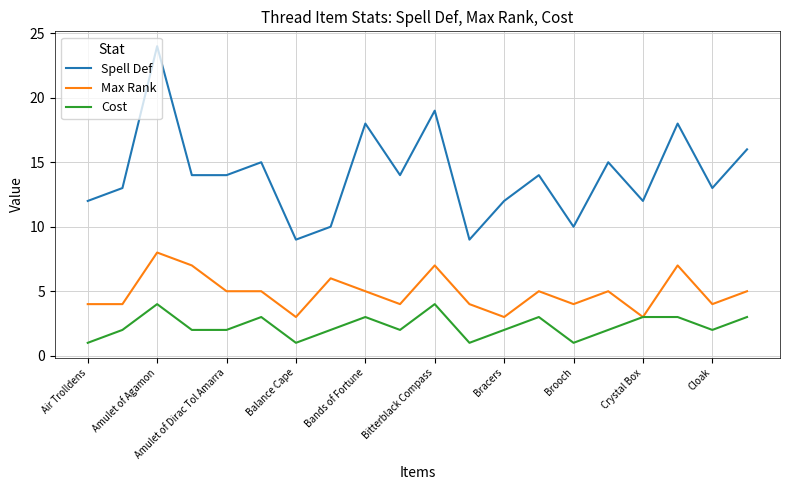

Which series has the largest total across all categories?

Spell Def